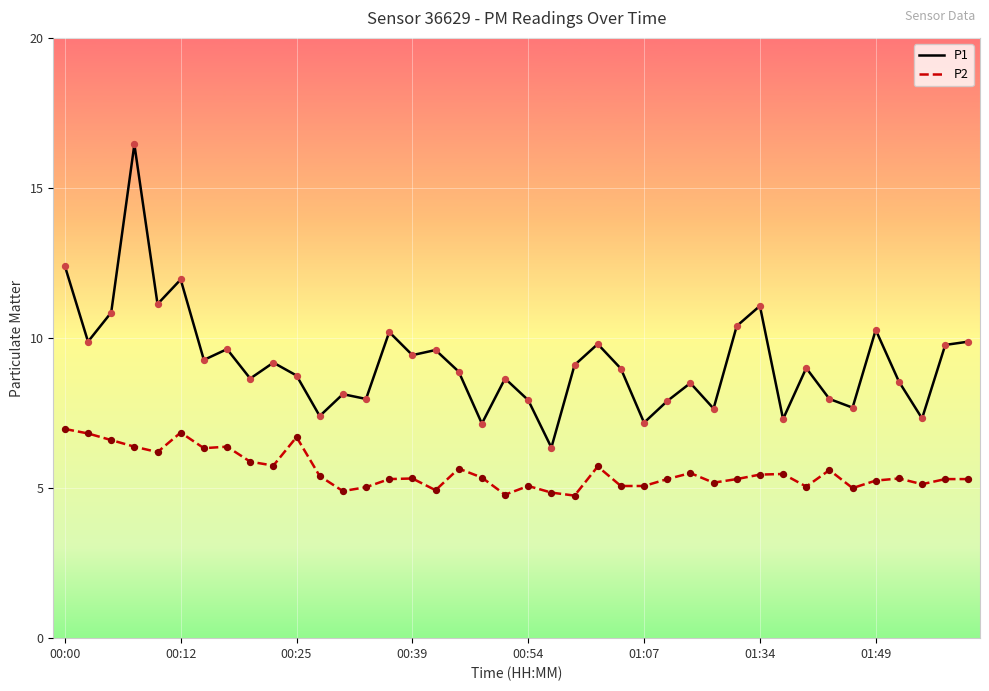

What are all the series names shown in the legend?

P1, P2